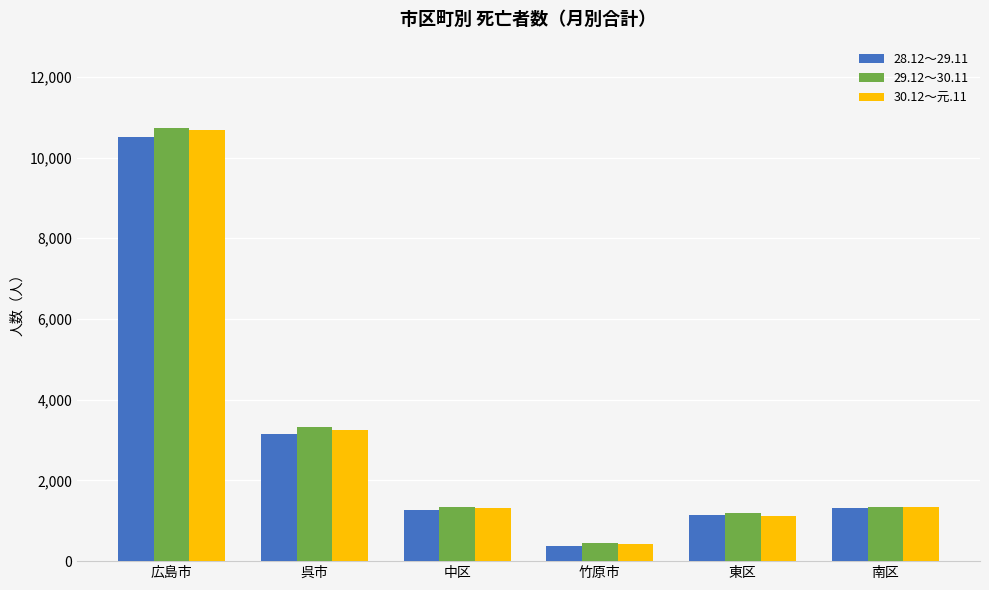

Which category has the lowest value in the 30.12～元.11 series?

竹原市